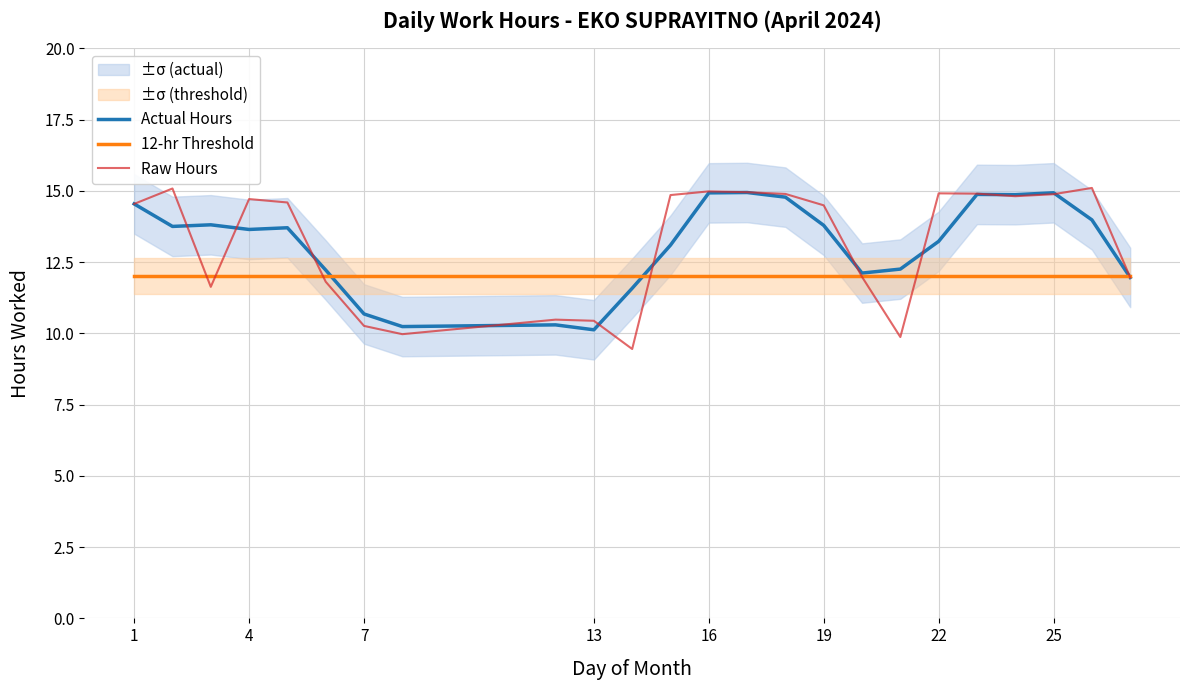

True or false: Raw Hours has a value of 7.4 at 25.

False